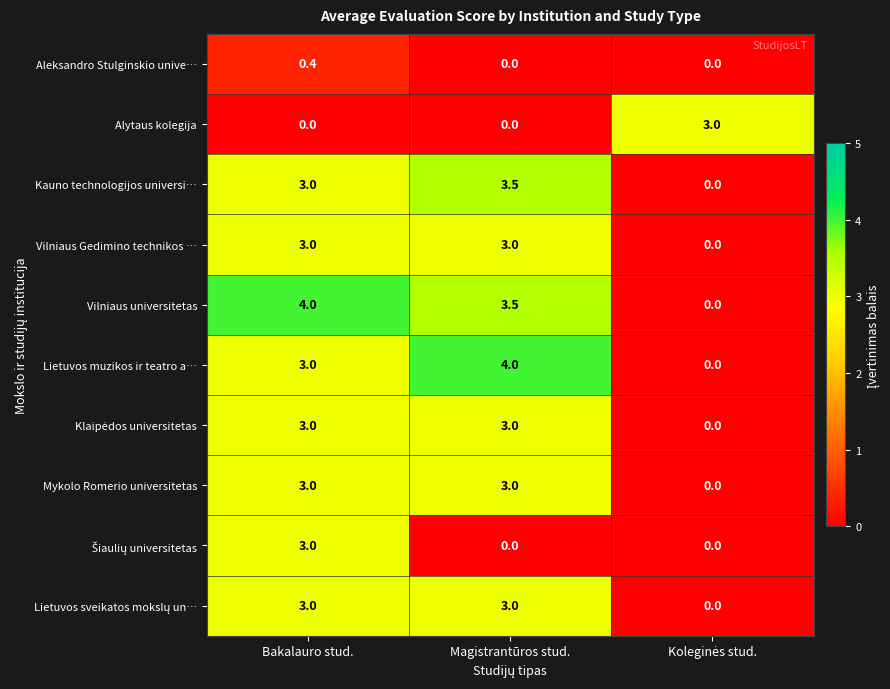

True or false: Alytaus kolegija has a value of 0.0 at Magistrantūros stud..

True